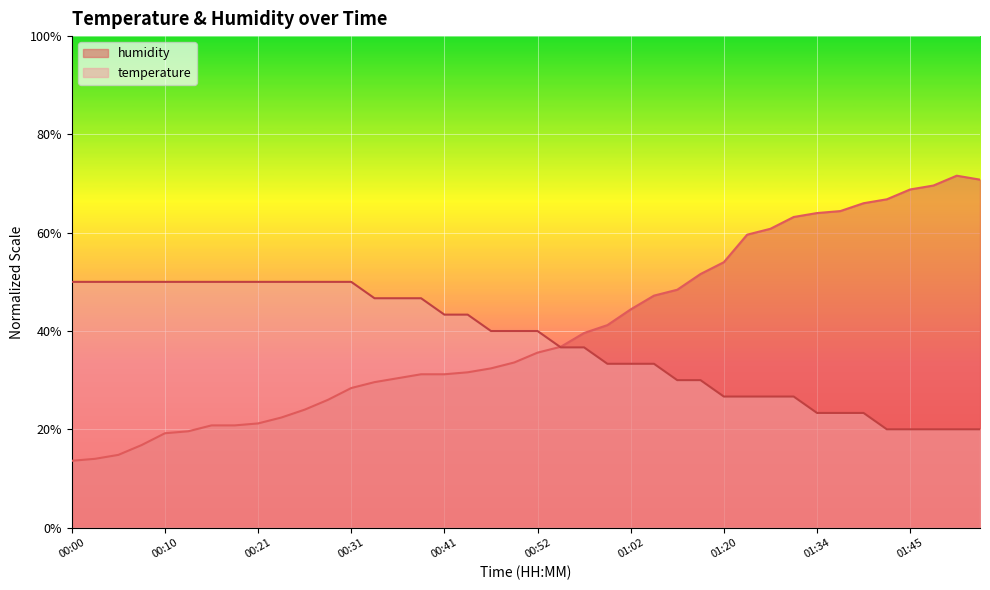

Read the temperature value at 01:02.

33.3